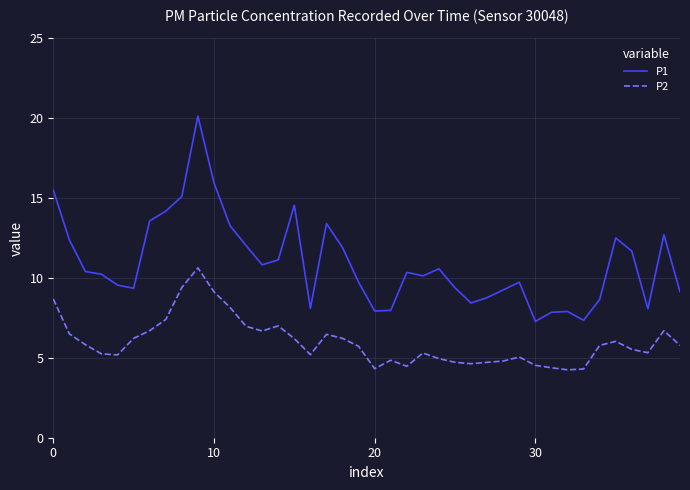

How many categories are shown in the chart?

40